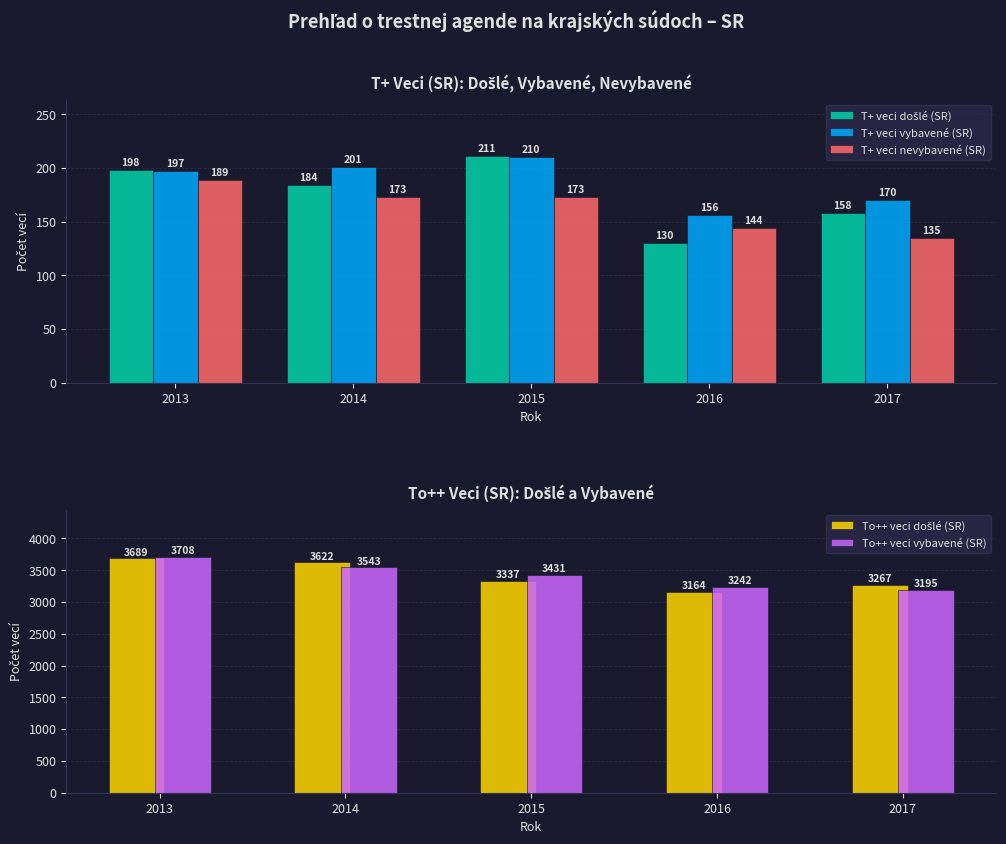

At which category does the chart reach its minimum across all series?

2016